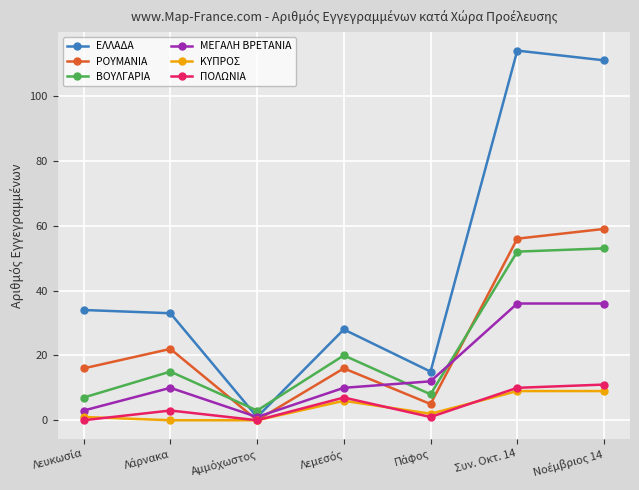

Which series has the widest spread of values?

ΕΛΛΑΔΑ